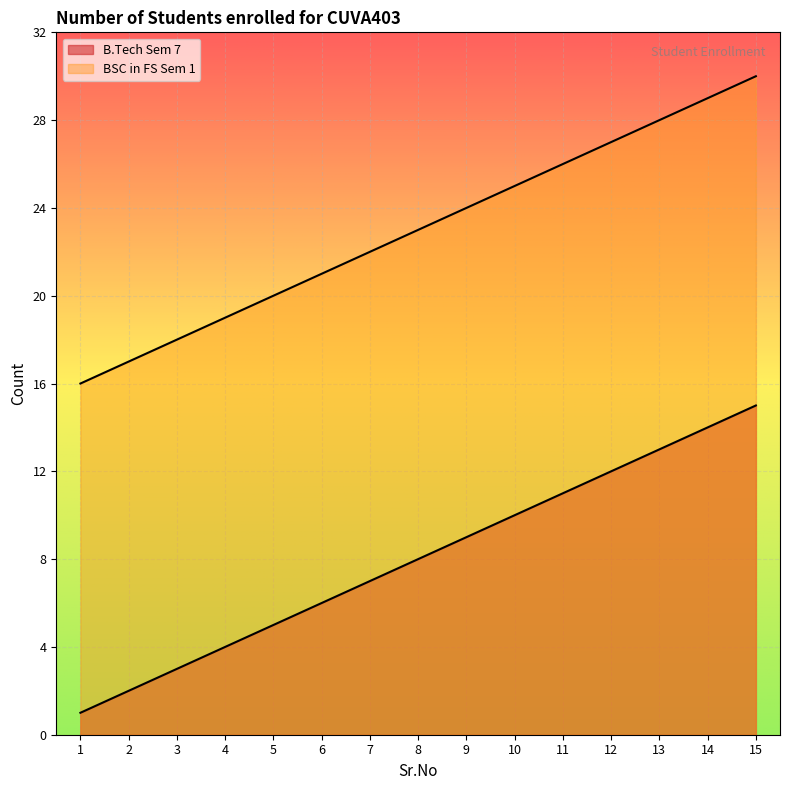

Between 10 and 7, which is larger?

10